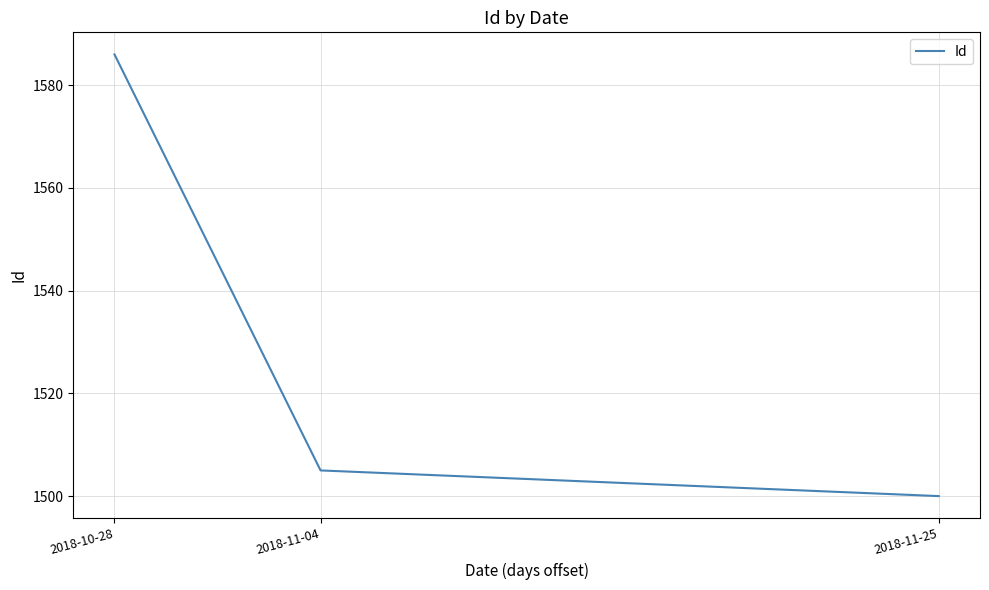

True or false: the data shows 1505 at 2018-11-04.

True